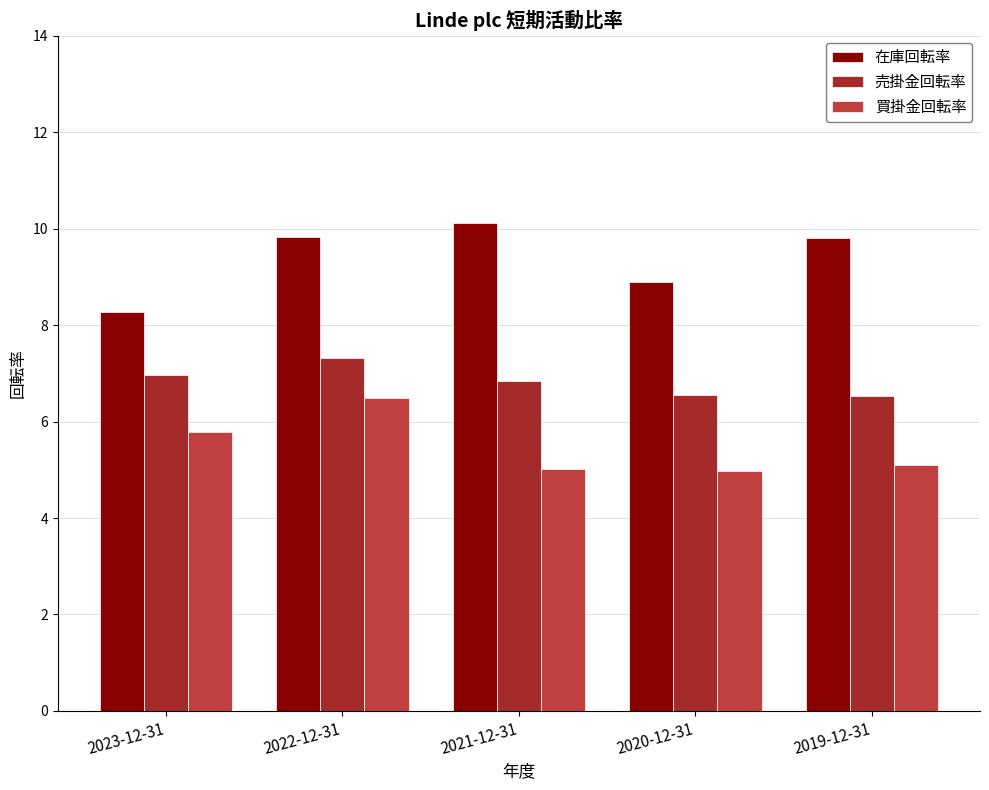

Reading left to right, transcribe all the data shown in this chart.

在庫回転率: 8.3	9.8	10.1	8.9	9.8
売掛金回転率: 7.0	7.3	6.8	6.5	6.5
買掛金回転率: 5.8	6.5	5.0	5.0	5.1